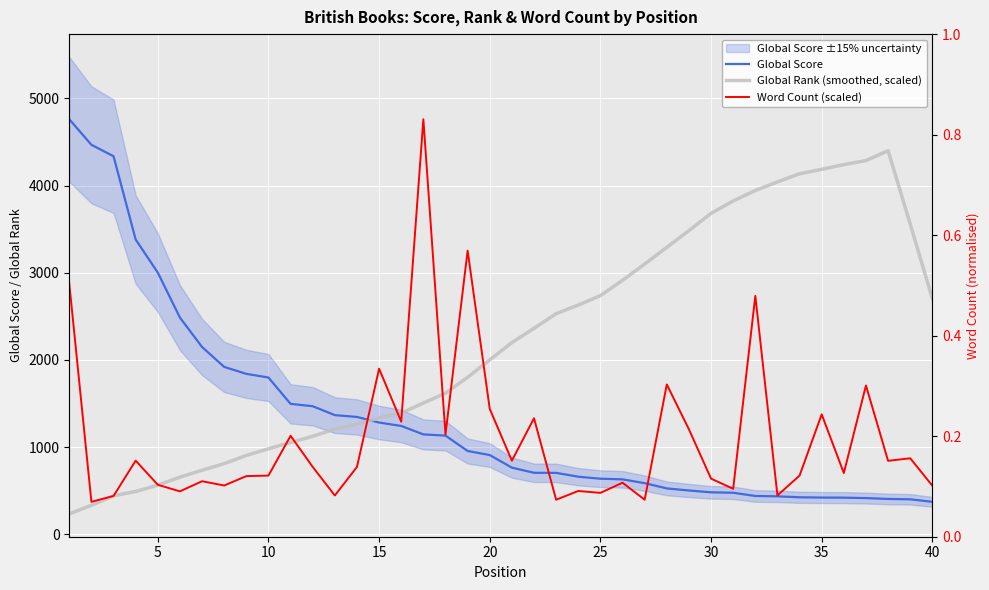

How many values in the Word Count (scaled) series exceed 774?

20